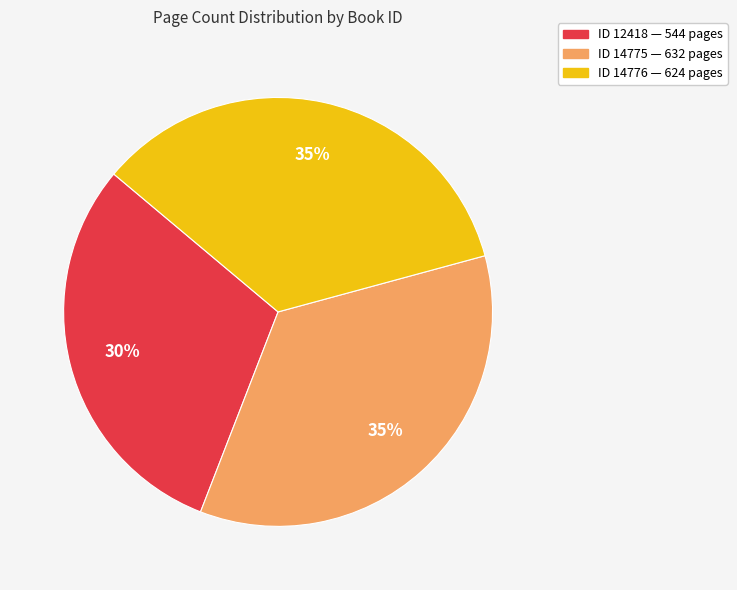

Is there a majority slice in this chart?

No